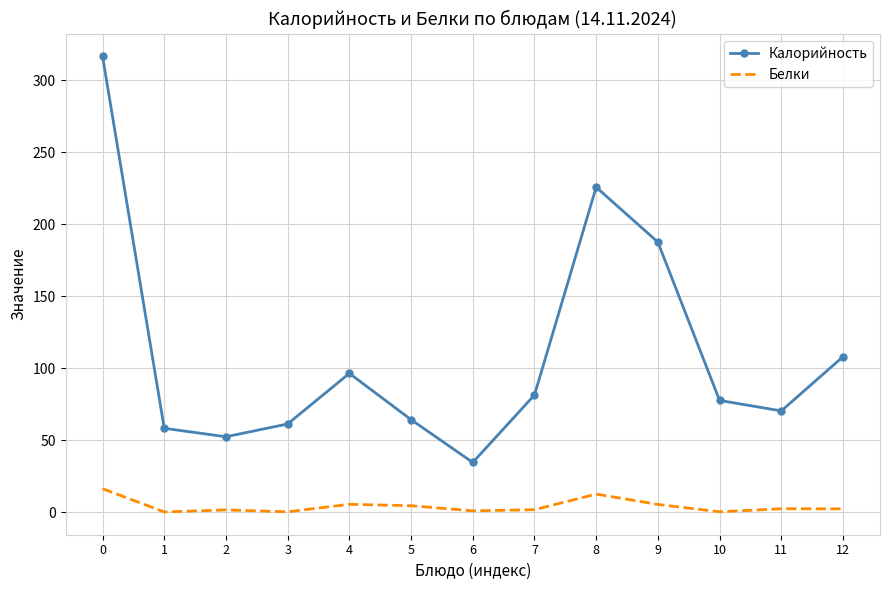

At how many categories does at least one series exceed 297?

1